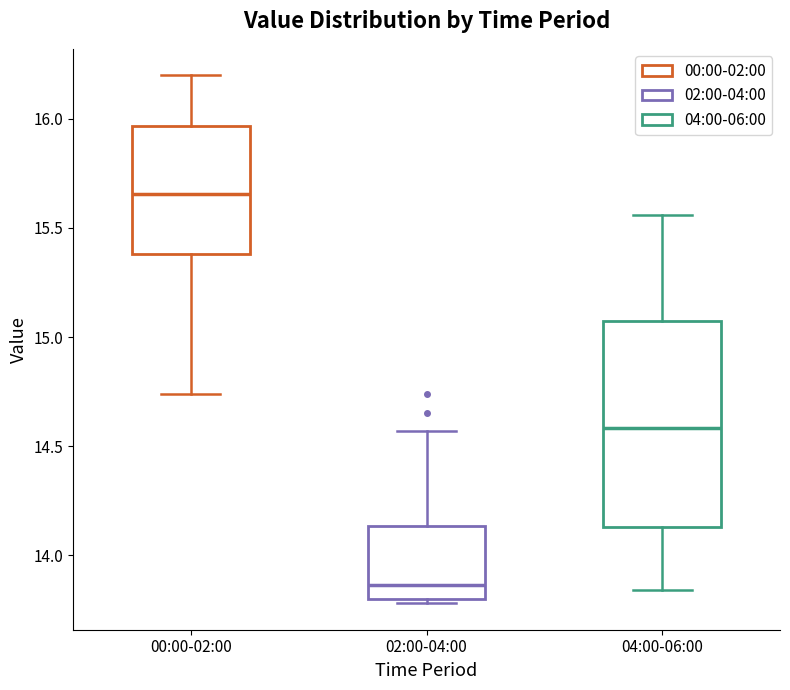

Where does the median line of the box for 02:00-04:00 sit on the y-axis? The values are not printed on the chart, so give them approximately, as read against the axis.

13.85